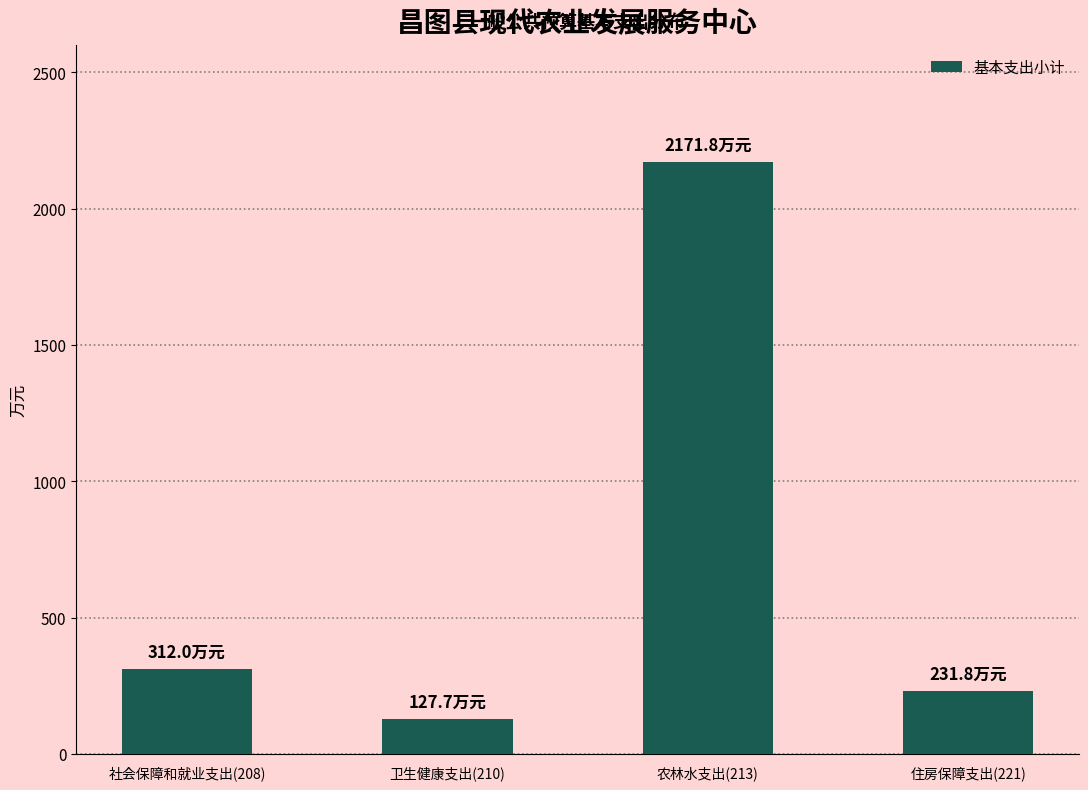

Reading right to left, list all the values displayed in this chart.

住房保障支出(221)=231.8	农林水支出(213)=2171.8	卫生健康支出(210)=127.7	社会保障和就业支出(208)=312.0